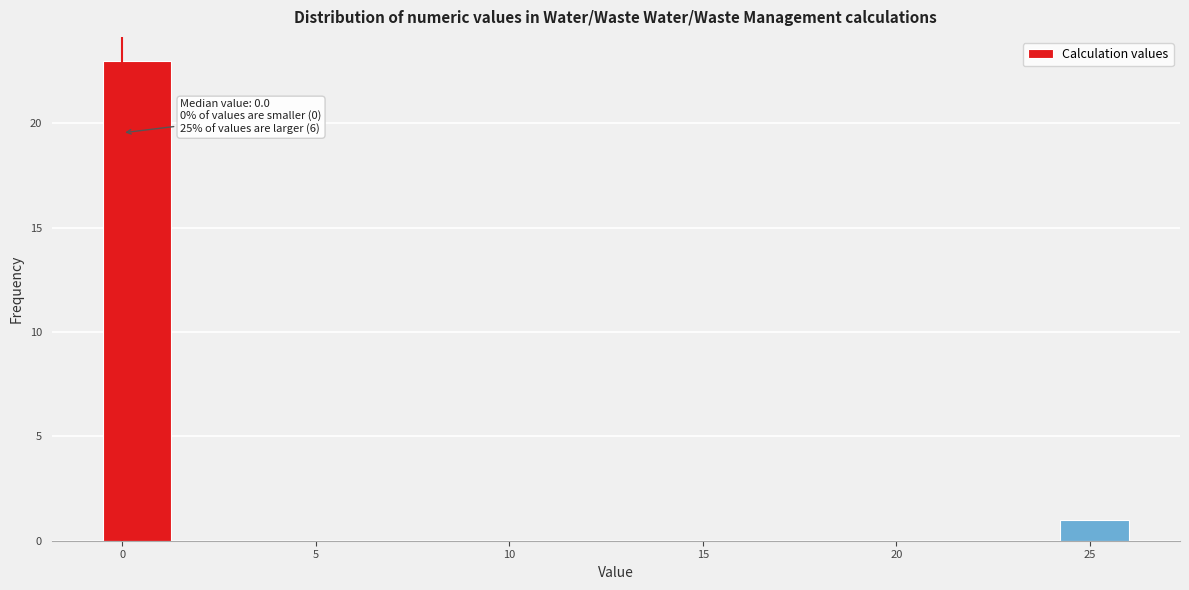

Read against the x-axis, roughly where is the centre of the tallest bar?

0.5